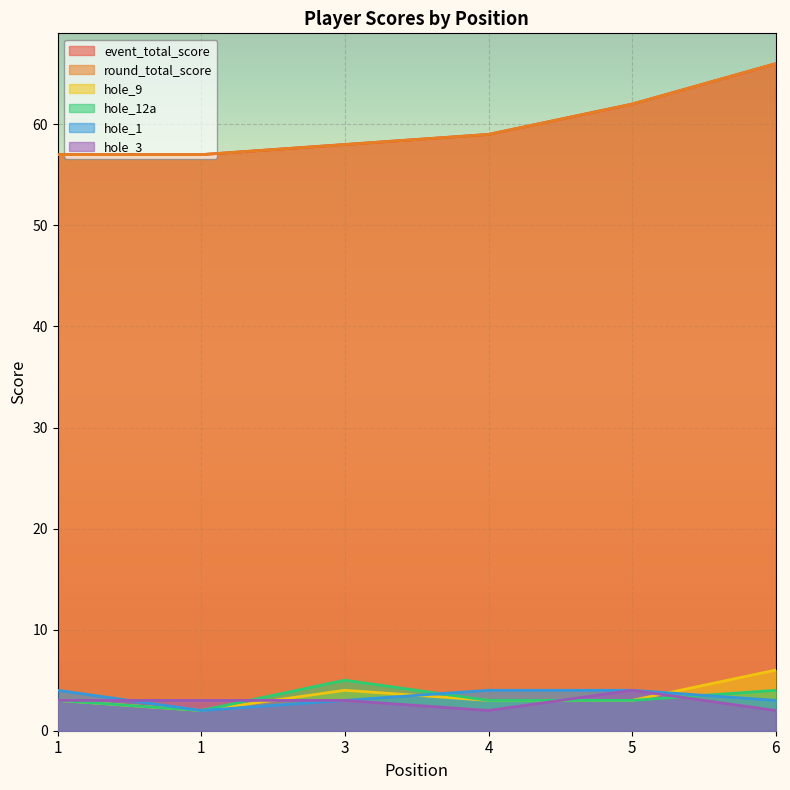

What are all the series names shown in the legend?

event_total_score, round_total_score, hole_9, hole_12a, hole_1, hole_3